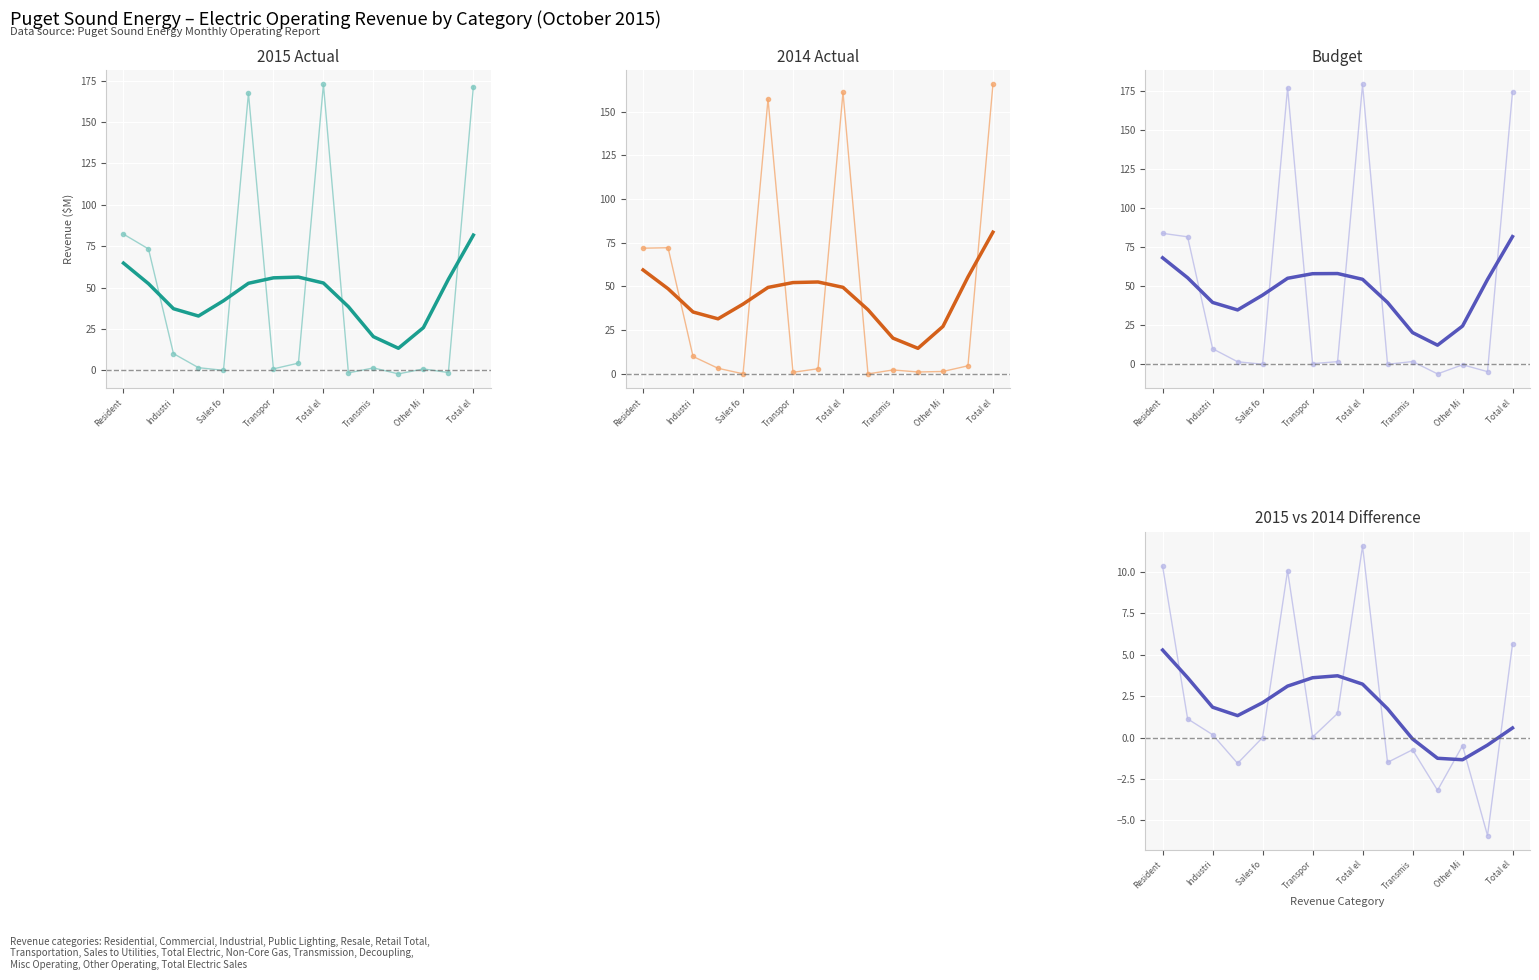

Rank the categories by 2015 Actual value from lowest to highest.

Decoupling Revenue, Non-Core Gas Sales, Other operating revenues, Sales for resale firm, Other Misc Operating Revenue, Transportation, Transmission Revenue, Public street & hwy lighting, Sales to other utilities, Industrial, Commercial, Residential, Total retail sales, Total electric sales, Total electric revenues